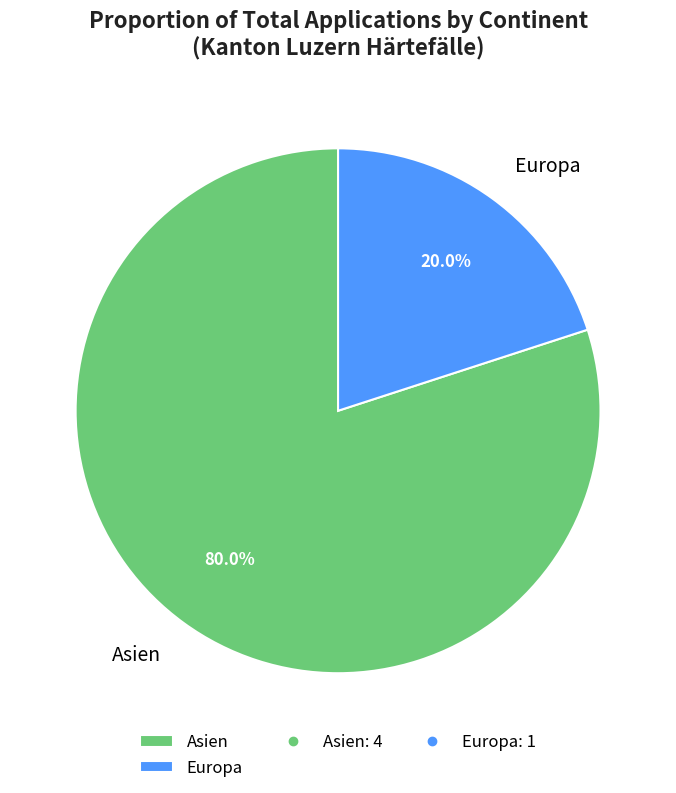

Is the sum of Europa and Asien greater than half?

Yes